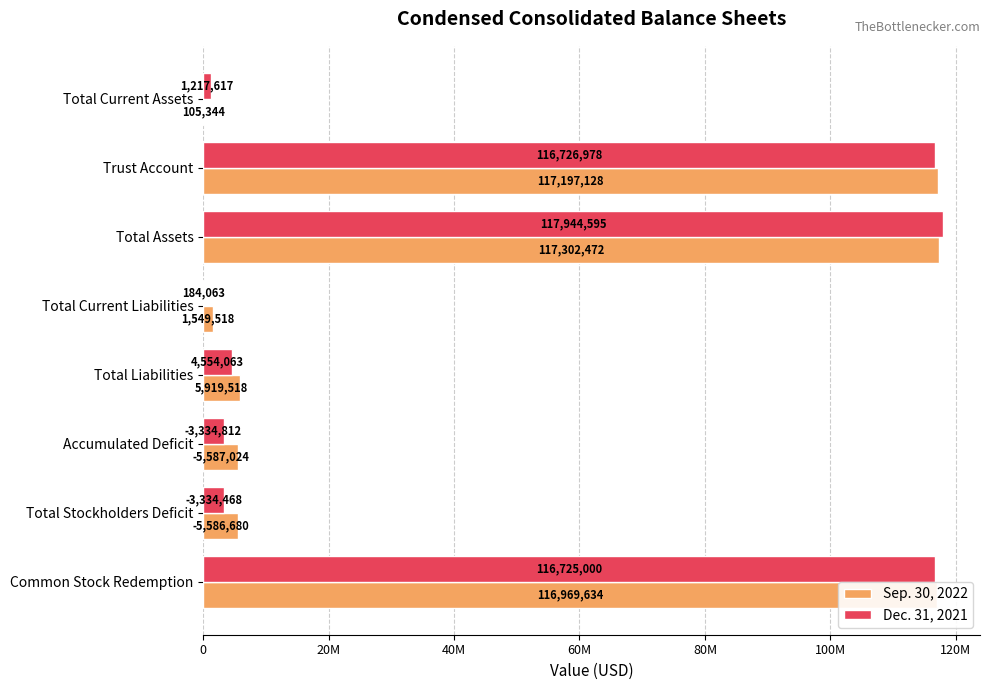

Reading left to right, list all the values displayed in this chart.

Sep. 30, 2022: 105344	117197128	117302472	1549518	5919518	5587024	5586680	116969634
Dec. 31, 2021: 1217617	116726978	117944595	184063	4554063	3334812	3334468	116725000